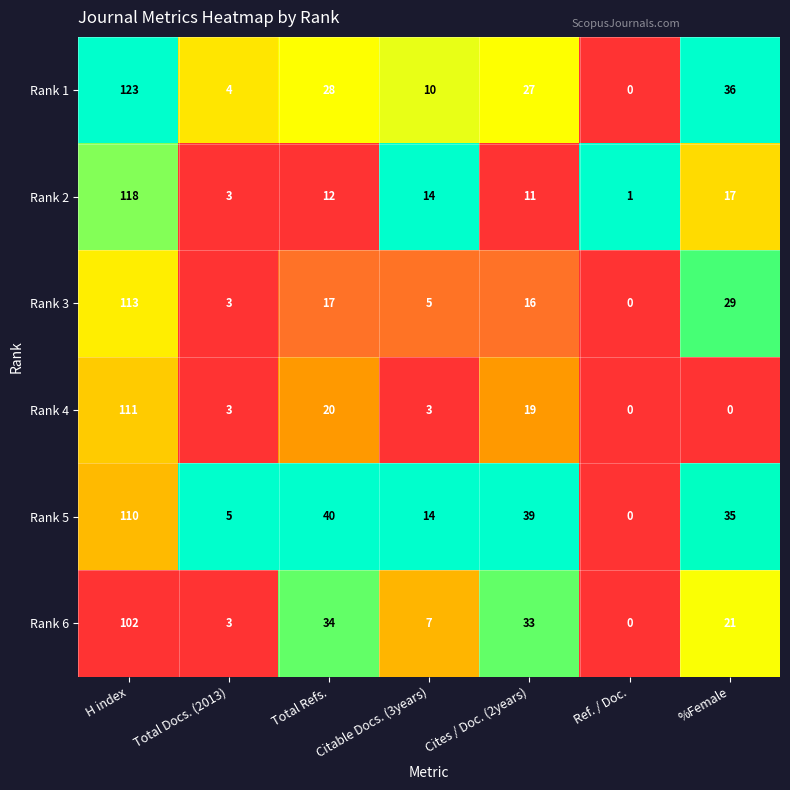

The value of Rank 5 at Total Refs. is 25. True or false?

False